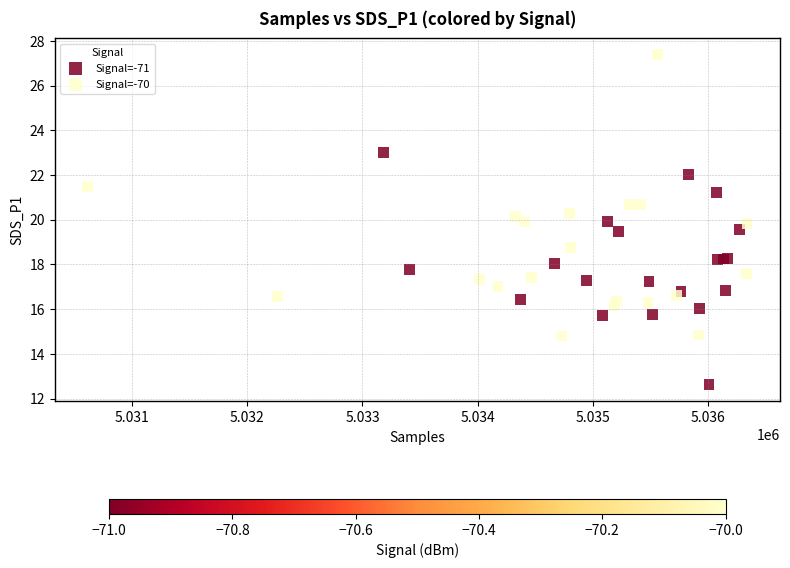

Which series reaches the maximum Y coordinate?

Signal=-70